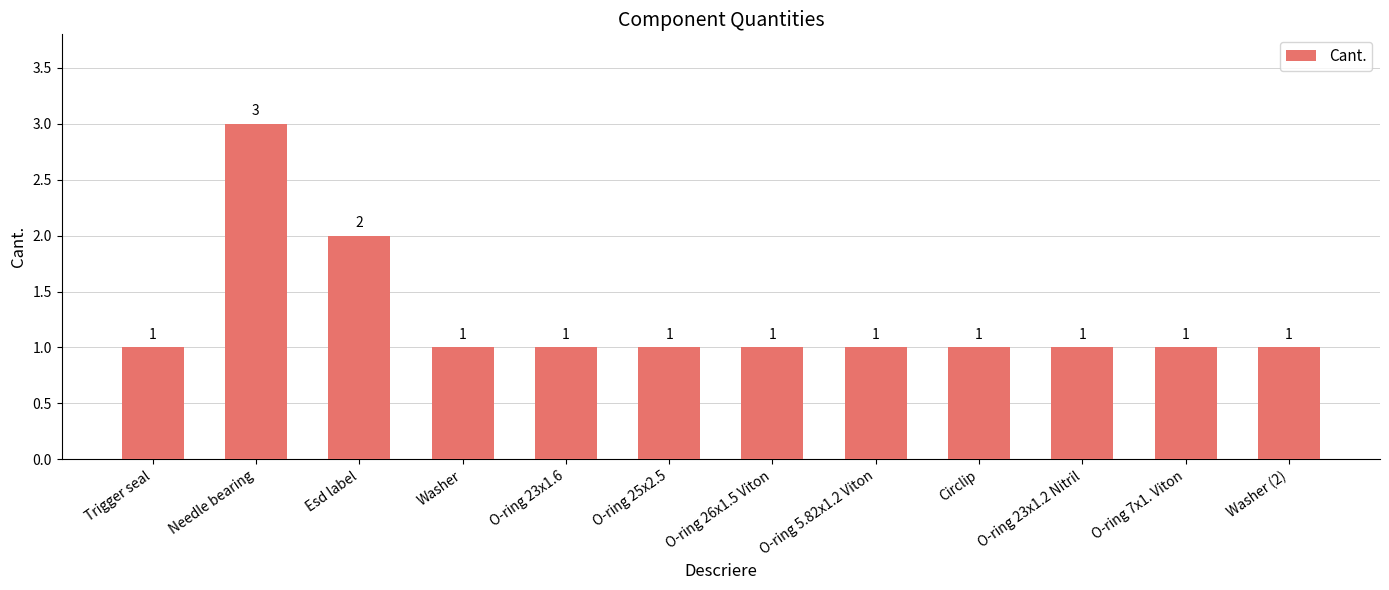

What value does the data have at O-ring 23x1.6?

1